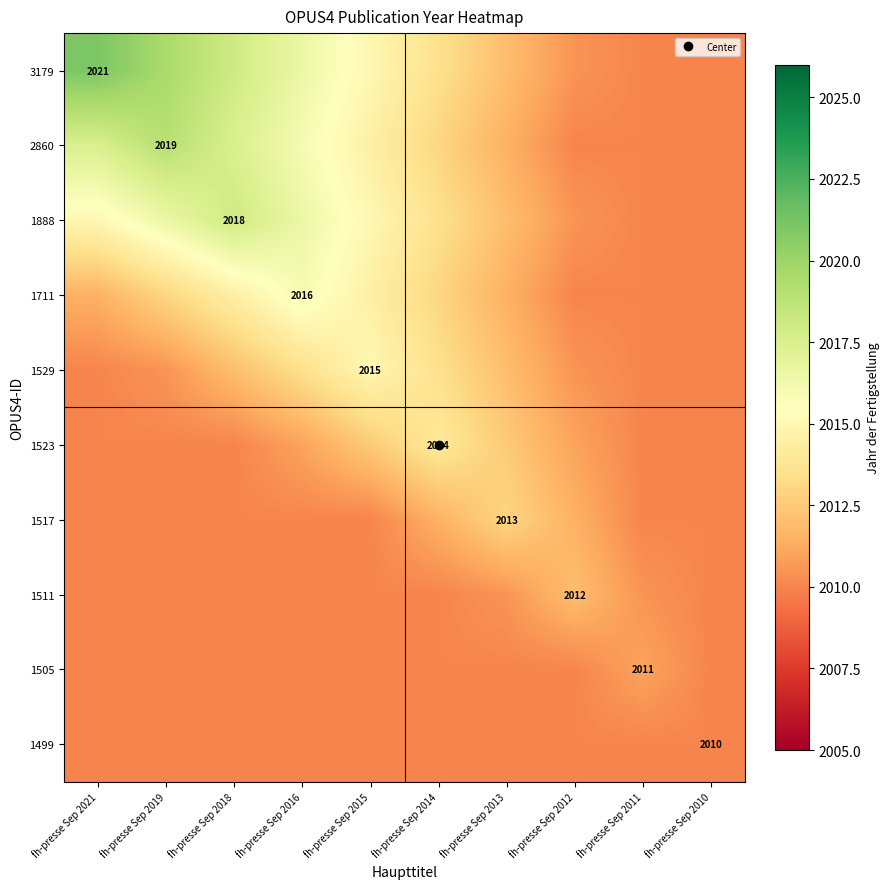

At which label does 1888 first exceed 2015?

fh-presse Sep 2019